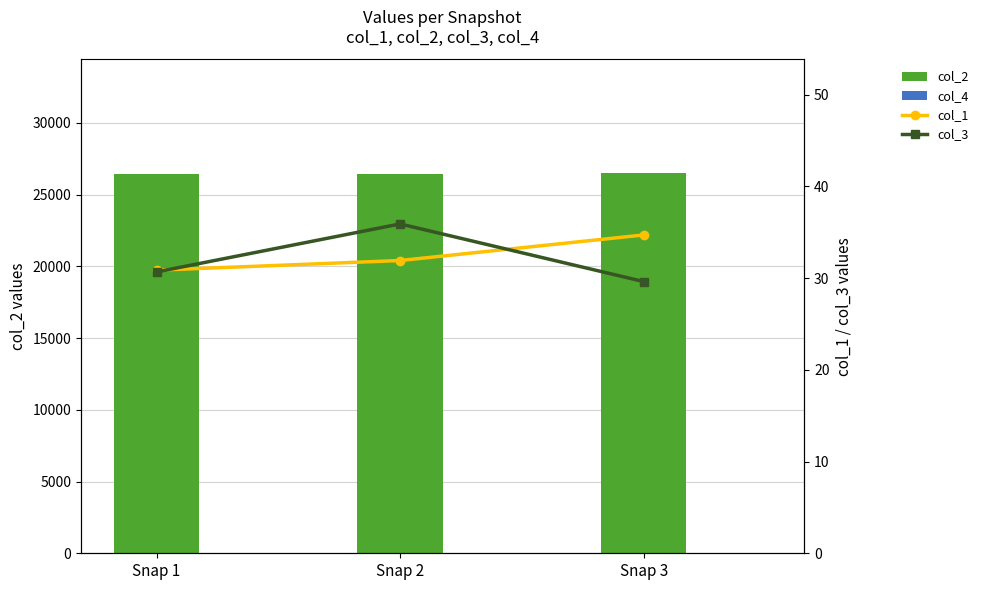

What is the difference between the col_3 values at Snap 2 and Snap 3?

6.3